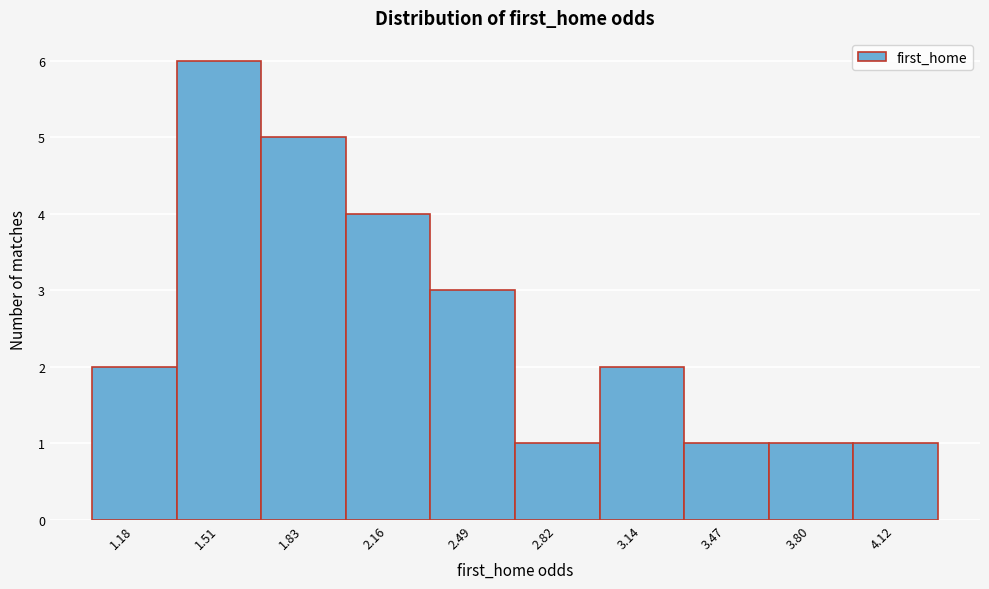

Reading left to right, list all the values displayed in this chart.

1.18=2	1.51=6	1.83=5	2.16=4	2.49=3	2.82=1	3.14=2	3.47=1	3.80=1	4.12=1